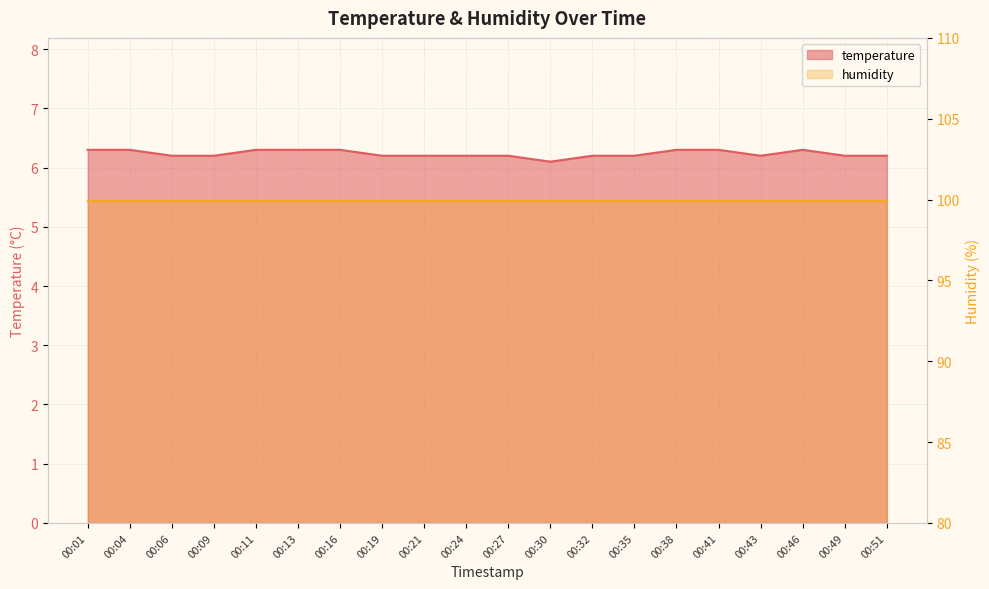

Reading right to left, transcribe all the data shown in this chart.

6.2	6.2	6.3	6.2	6.3	6.3	6.2	6.2	6.1	6.2	6.2	6.2	6.2	6.3	6.3	6.3	6.2	6.2	6.3	6.3